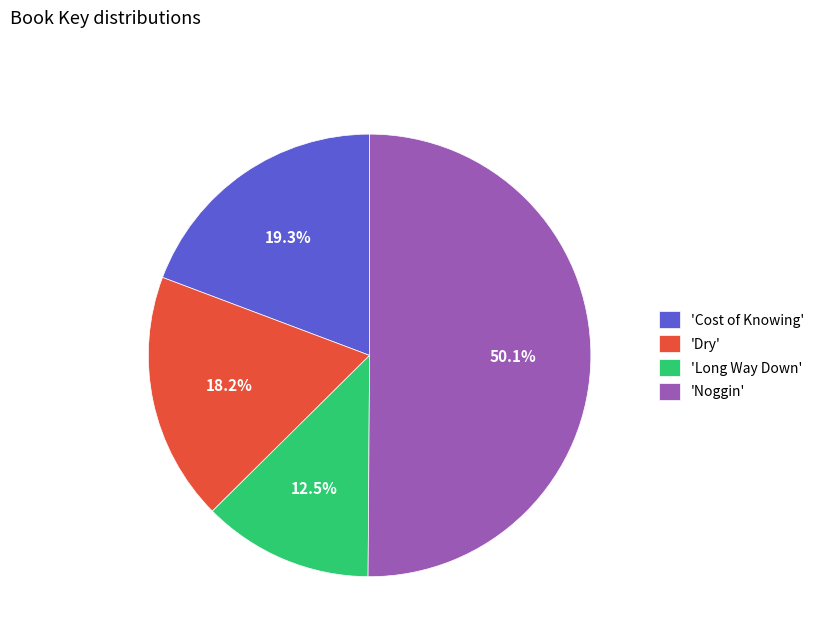

Does 'Cost of Knowing' represent more than half of the total?

No